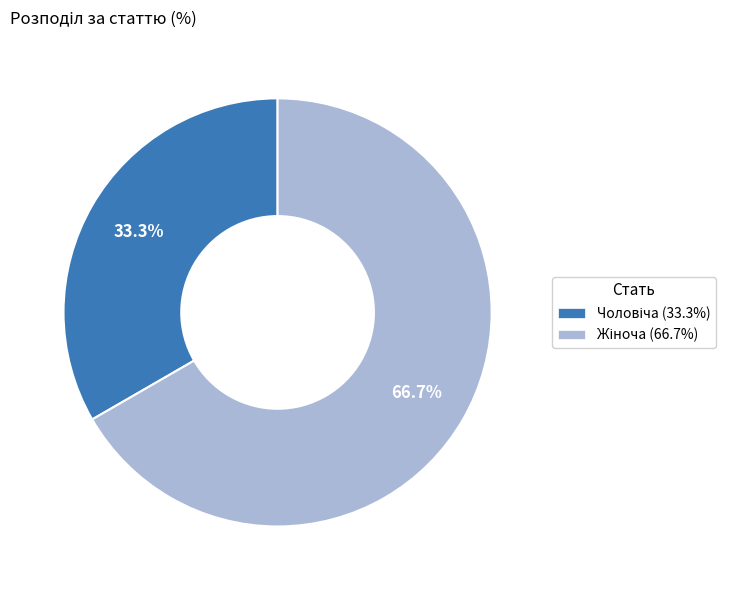

Is there any slice that represents more than half of the pie?

Yes